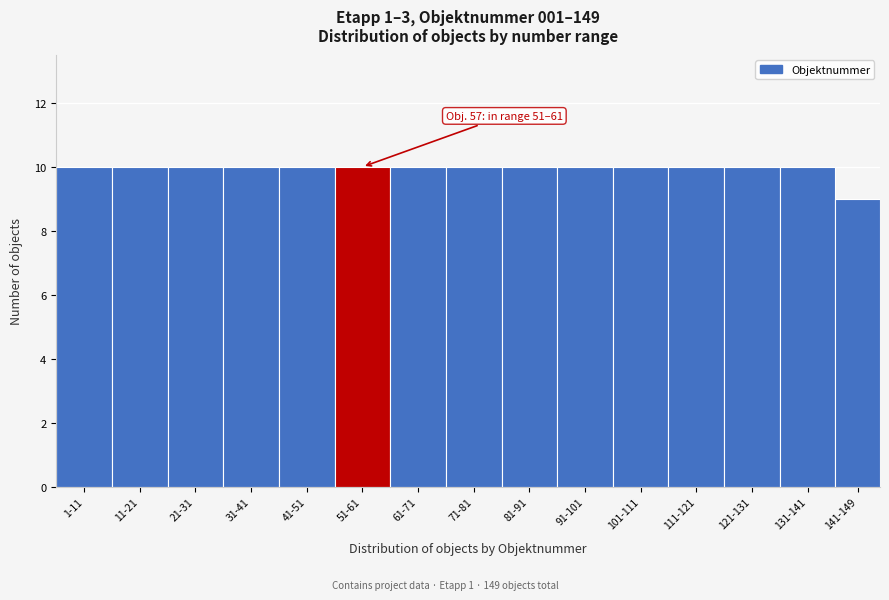

Reading left to right, what are all the values shown in this chart?

10	10	10	10	10	10	10	10	10	10	10	10	10	10	9